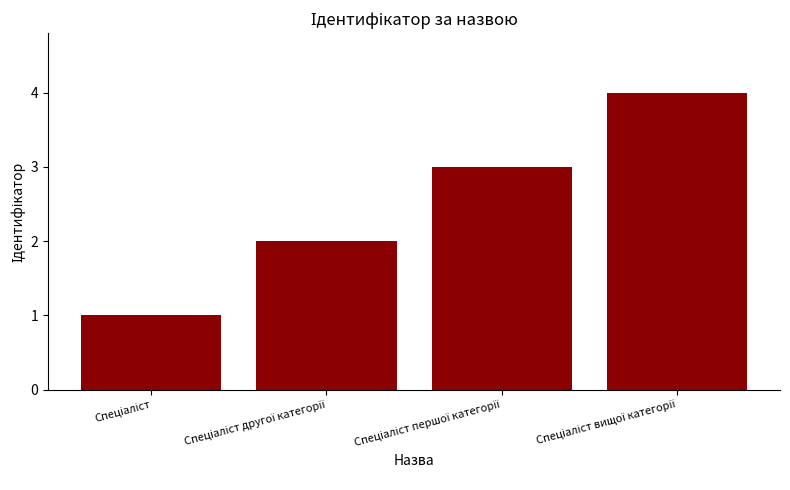

What is the sum of all values?

10